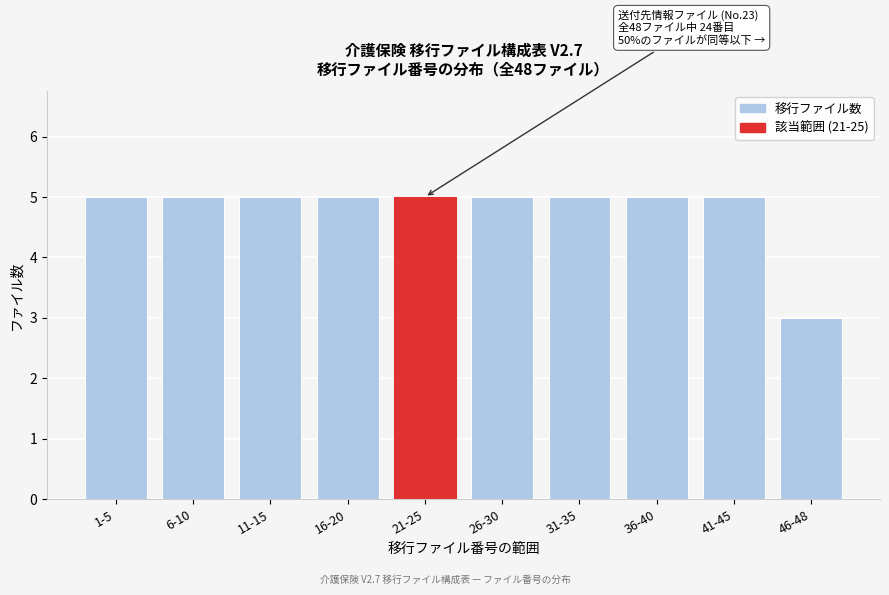

Reading left to right, list all the values displayed in this chart.

5	5	5	5	5	5	5	5	5	3